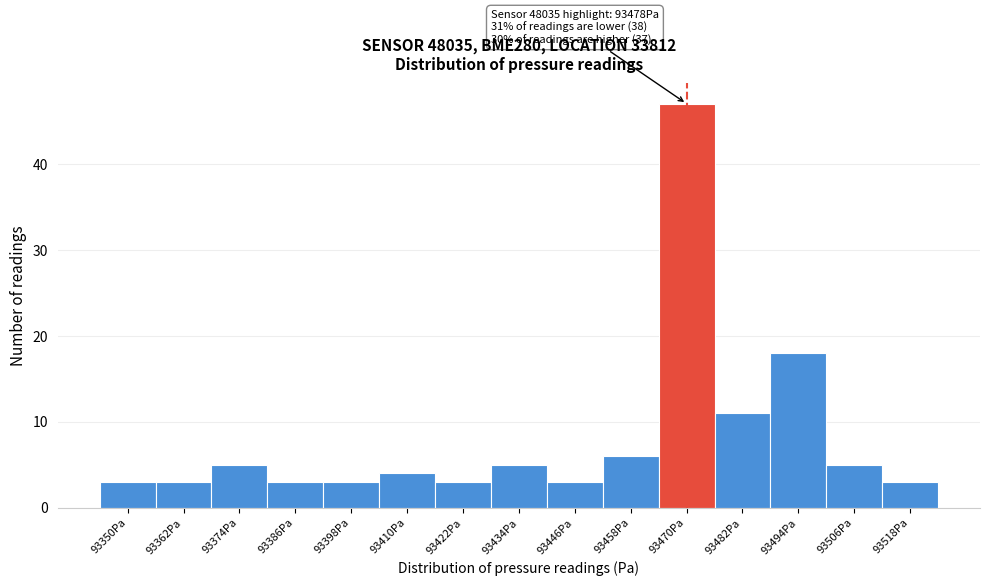

Reading left to right, list all the values displayed in this chart.

93350Pa=3	93362Pa=3	93374Pa=5	93386Pa=3	93398Pa=3	93410Pa=4	93422Pa=3	93434Pa=5	93446Pa=3	93458Pa=6	93470Pa=47	93482Pa=11	93494Pa=18	93506Pa=5	93518Pa=3